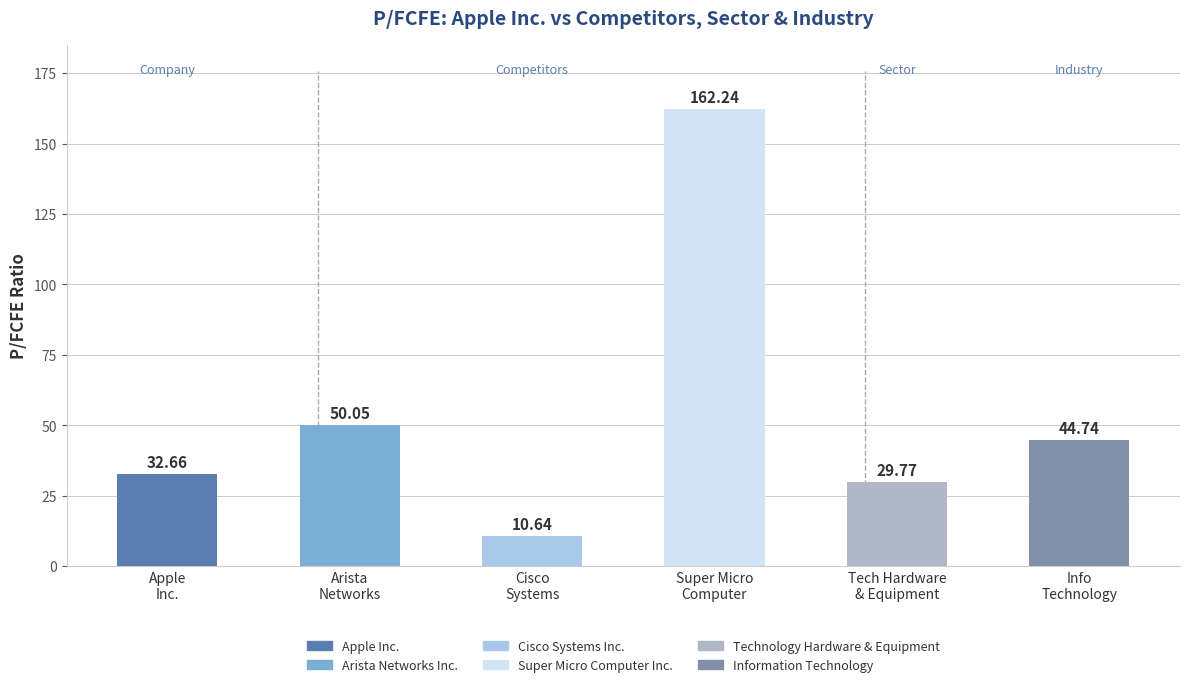

Which category has the lowest value across all series?

Cisco Systems Inc.